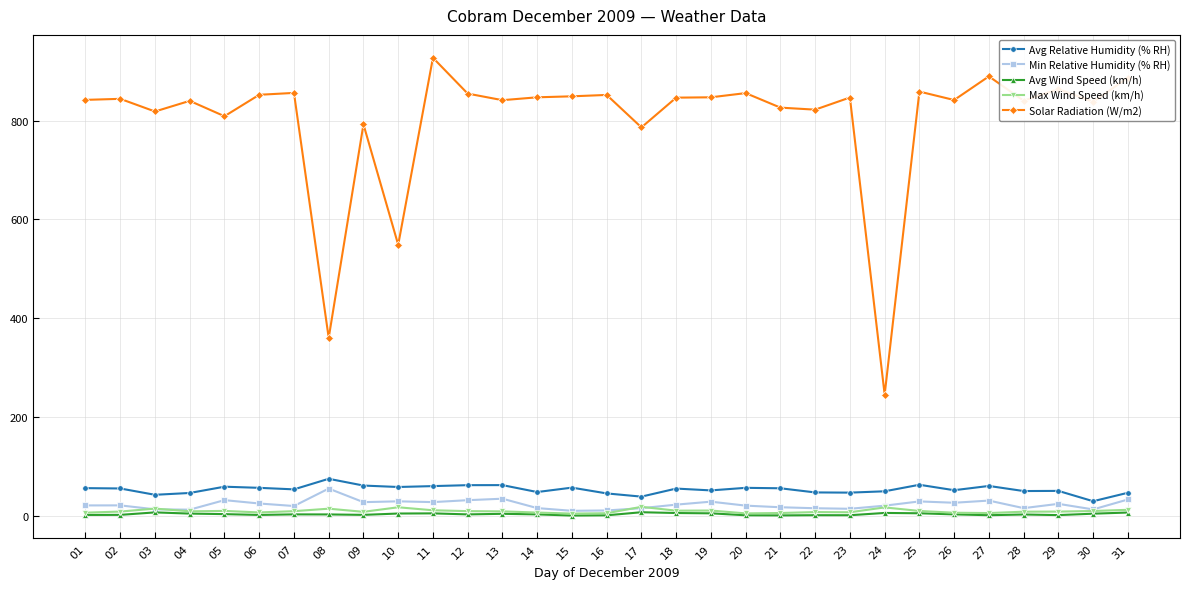

What is the value of the Solar Radiation (W/m2) point at the 2nd from the left?

844.1